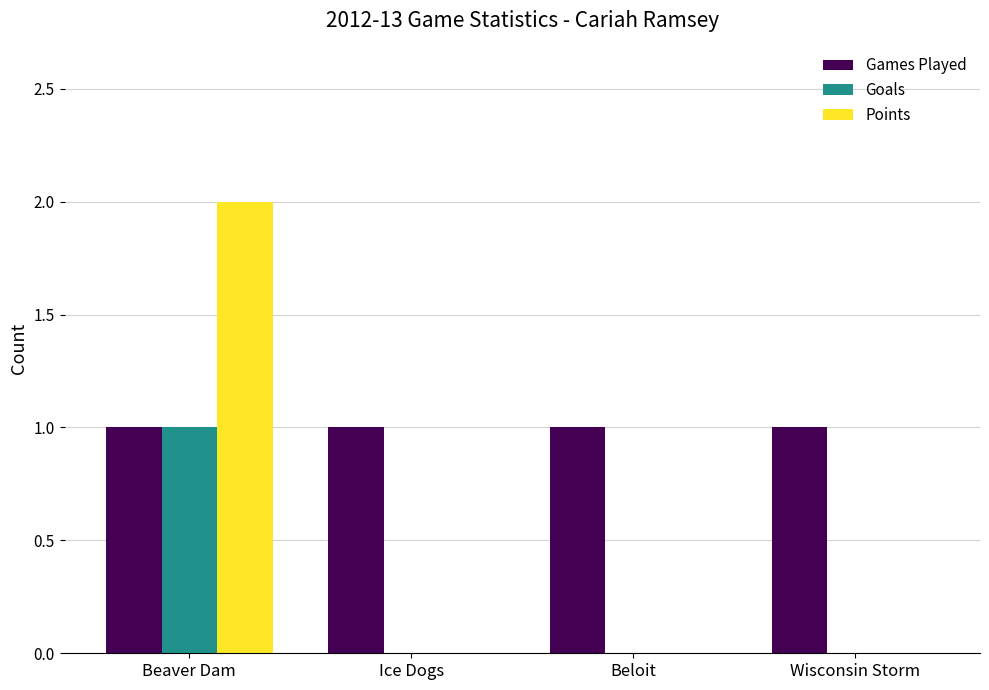

Which category has the highest value across all series?

Beaver Dam